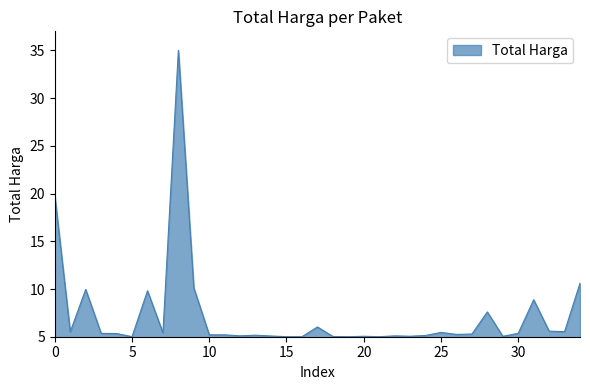

What is the smallest value displayed?

5.0